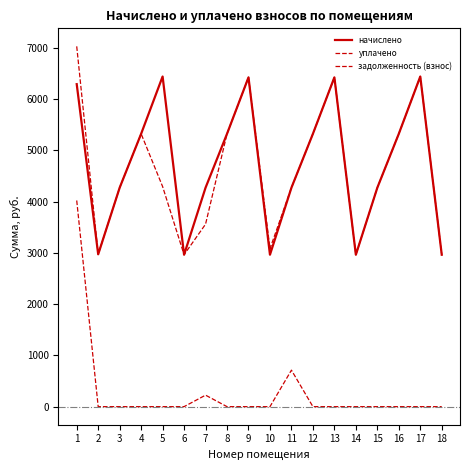

Rank the categories by уплачено value from highest to lowest.

1, 17, 9, 13, 4, 8, 12, 16, 5, 3, 11, 15, 7, 10, 2, 6, 14, 18